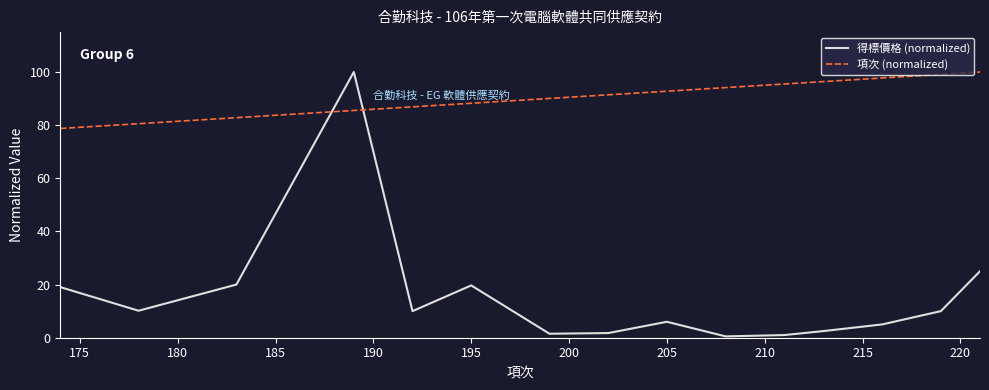

True or false: 項次 (normalized) and 得標價格 (normalized) cross at least once.

True